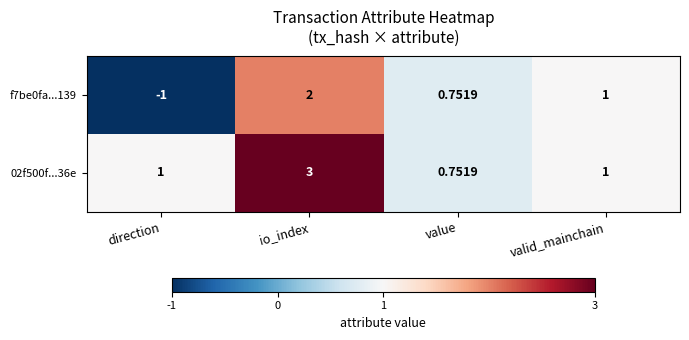

At which label does f7be0fa...139 first exceed 1?

io_index